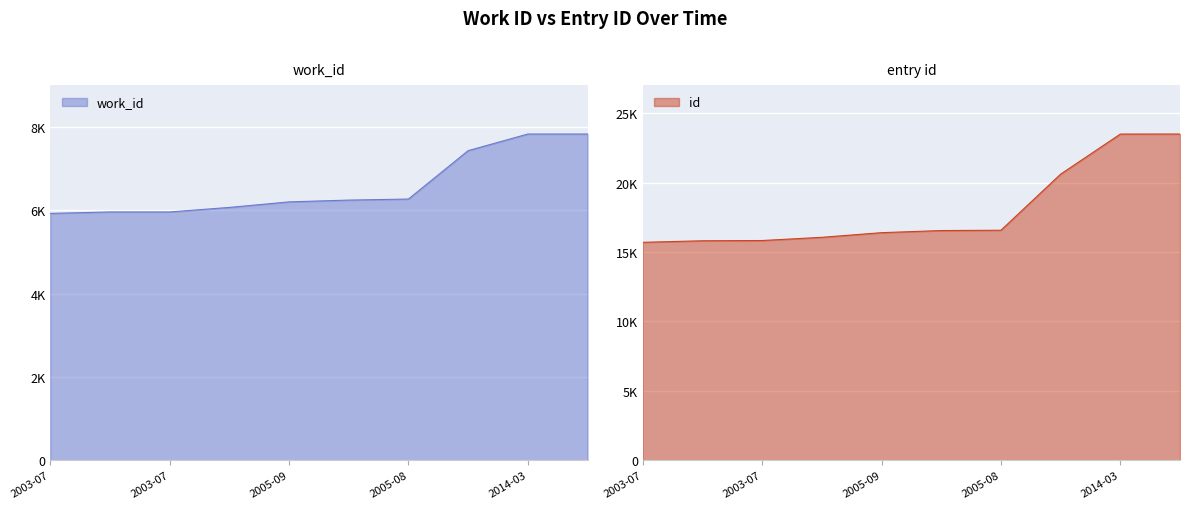

What is the label of the 1st point from the right?

2014-03-08